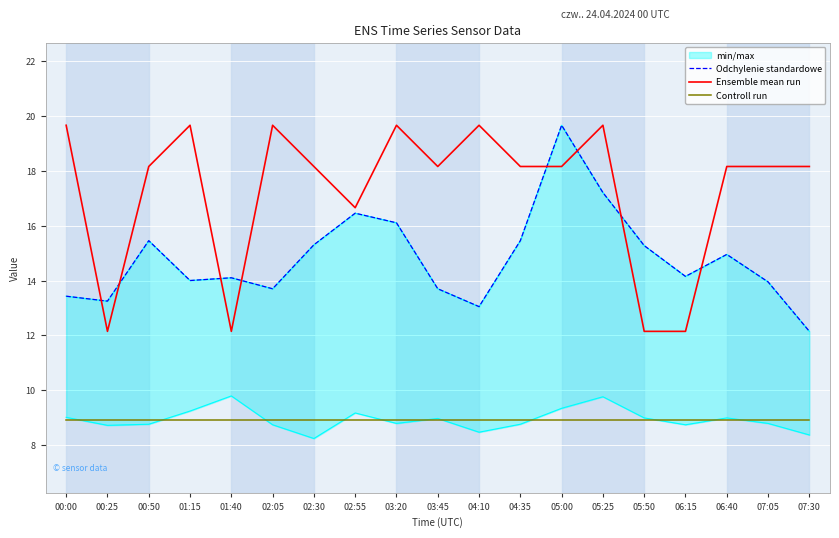

True or false: Ensemble mean run and Controll run intersect in this chart.

False